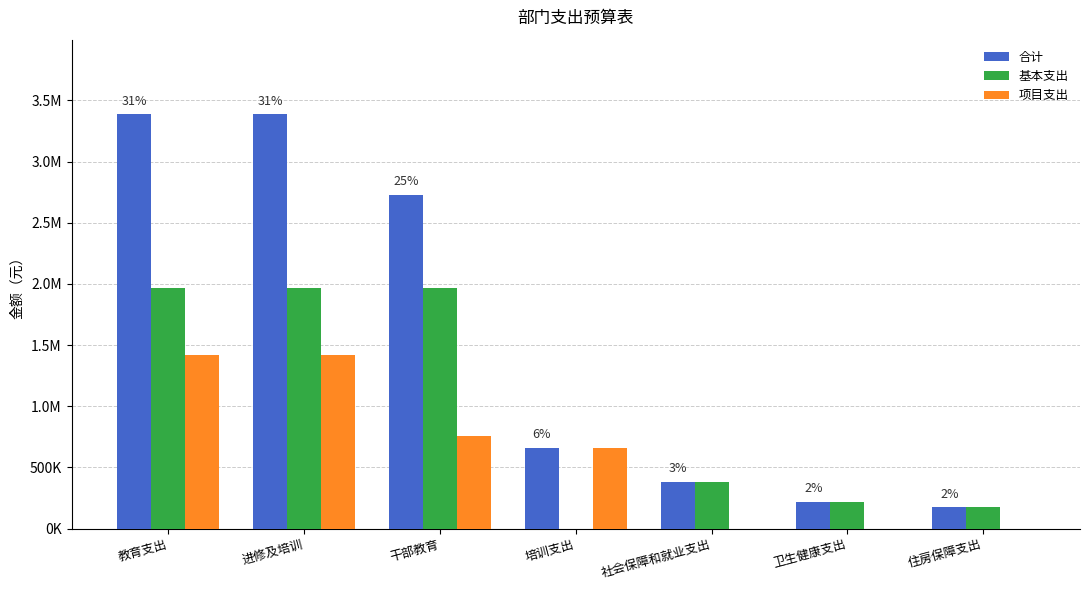

What is the total value across all series at 进修及培训?

6774891.3